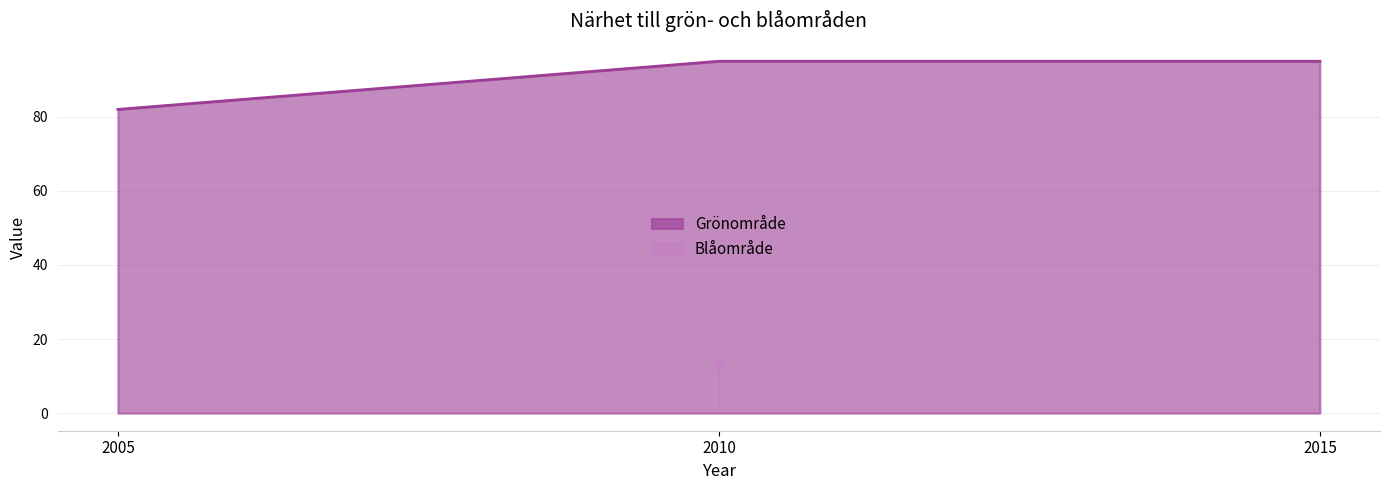

List the labels in order of value, smallest first.

2005, 2010, 2015